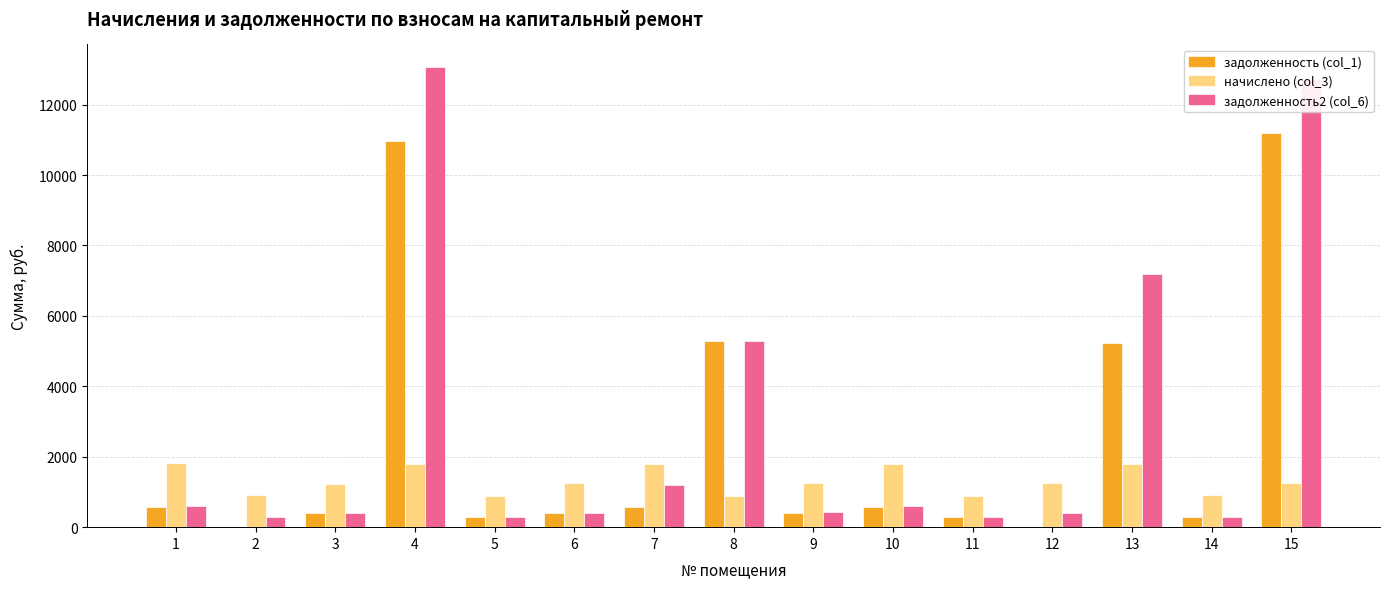

The value of задолженность2 (col_6) at 15 is 12734.7. True or false?

True